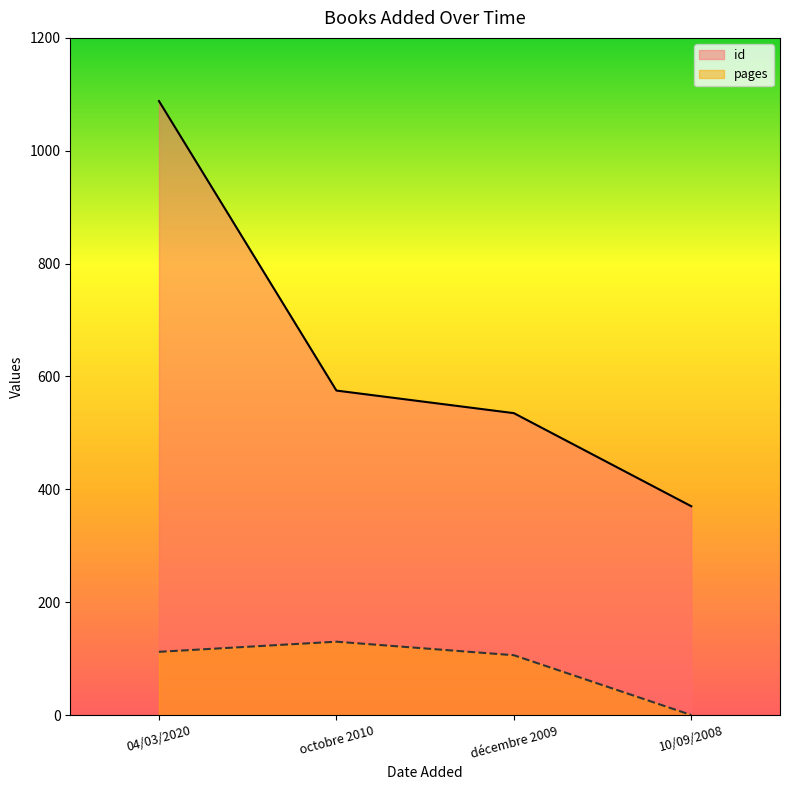

Reading left to right, transcribe all the data shown in this chart.

id: 04/03/2020=1088	octobre 2010=575	décembre 2009=535	10/09/2008=370
pages: 04/03/2020=112	octobre 2010=130	décembre 2009=106	10/09/2008=0